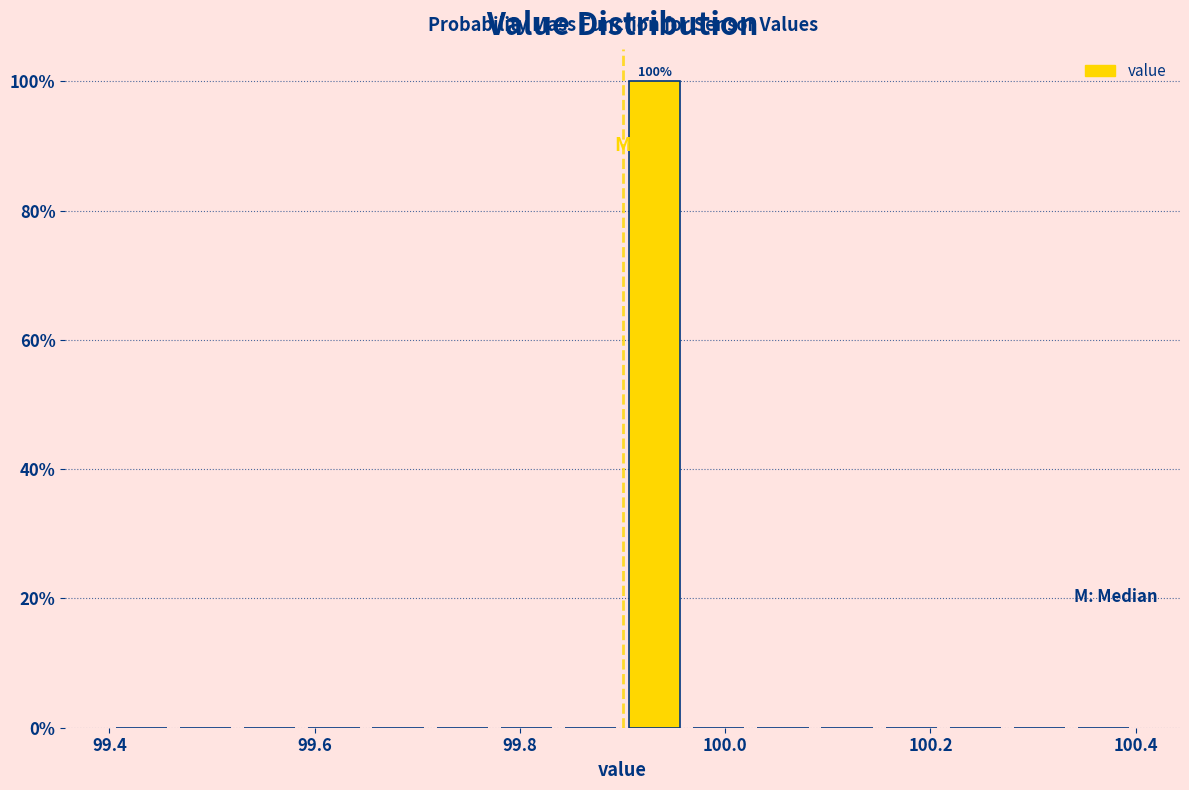

Around what value on the x-axis is the tallest bar? Give the approximate position of its centre, as read against the axis.

99.94